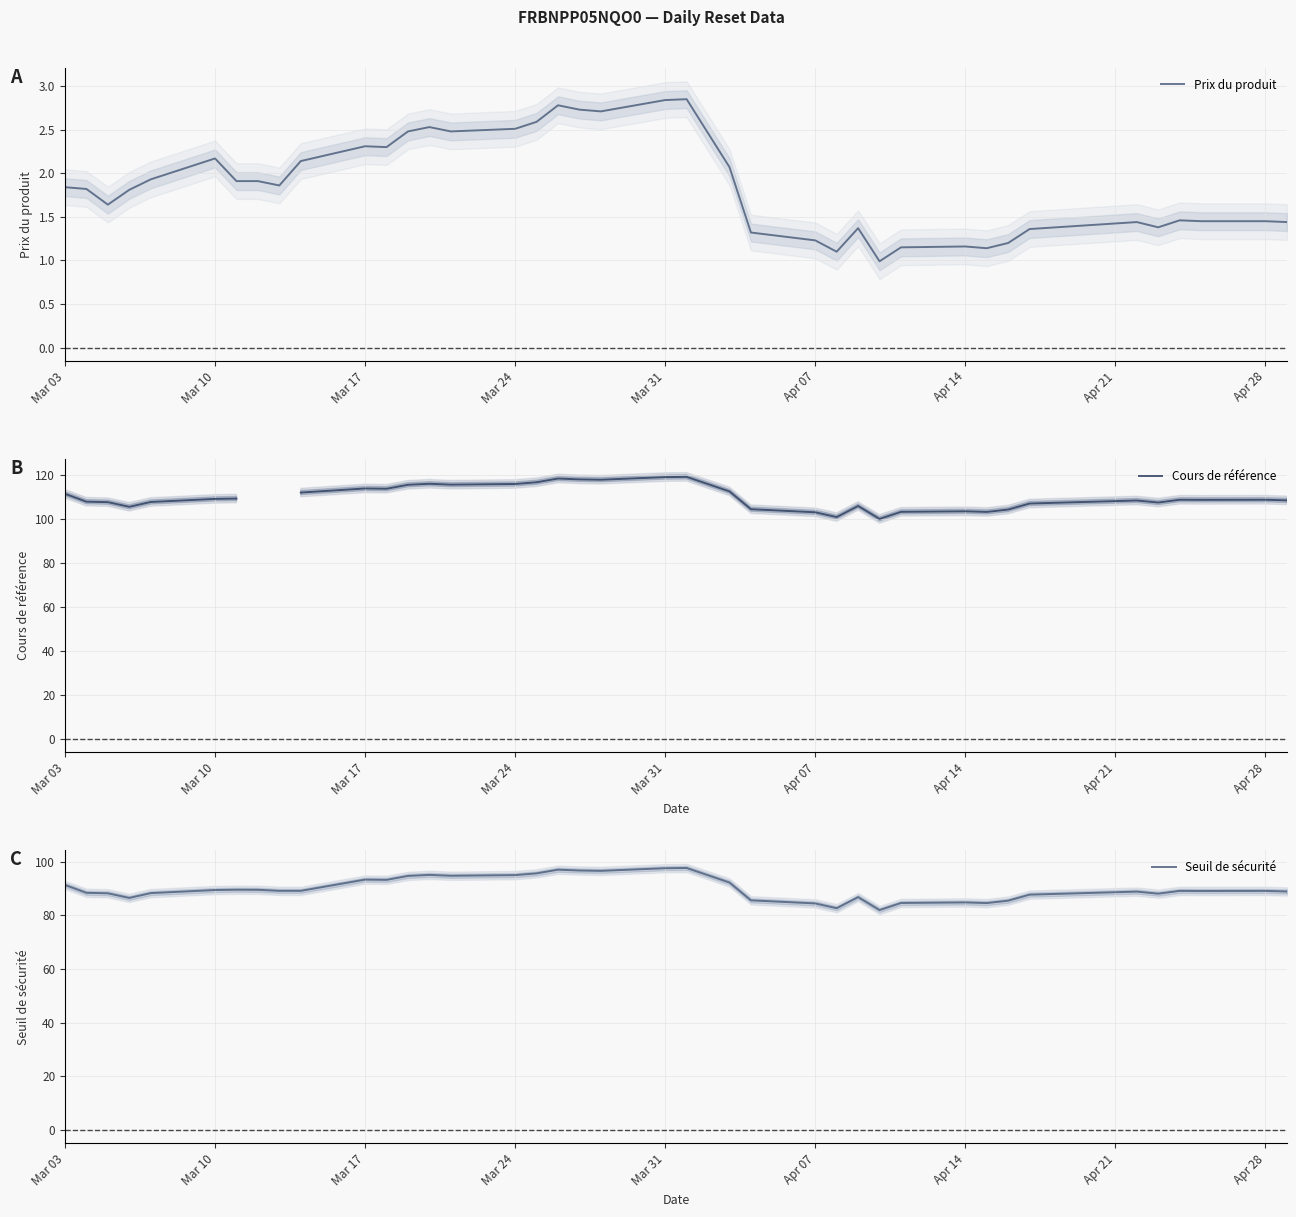

Is it true that Prix du produit equals 1.7 at Apr 14?

False